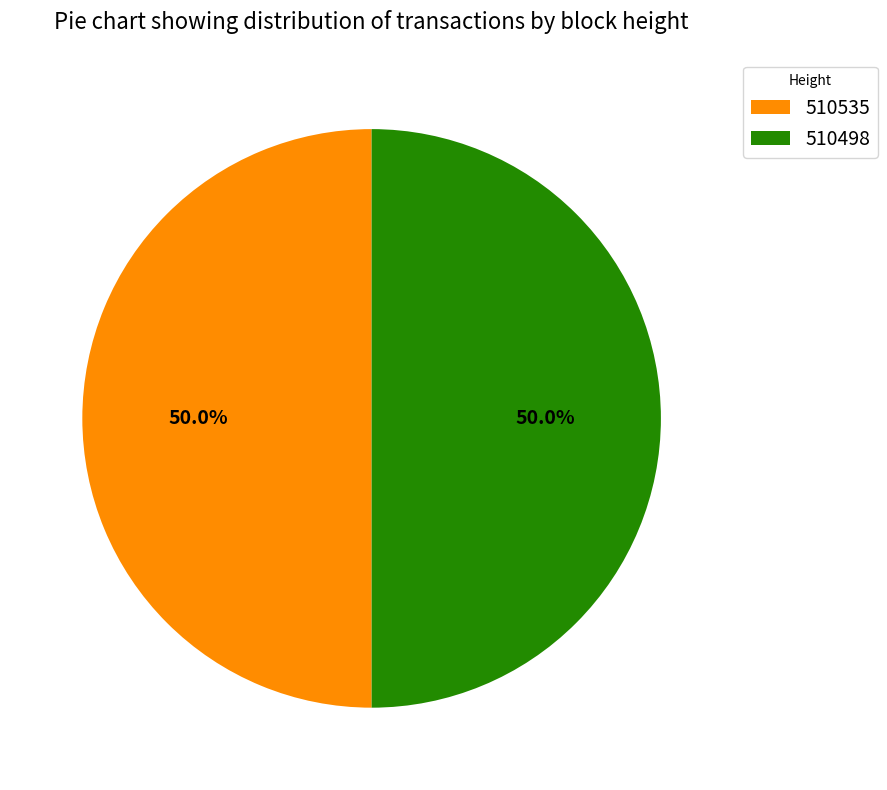

Approximately how many times larger is the value at 510498 compared to 510535?

1.0